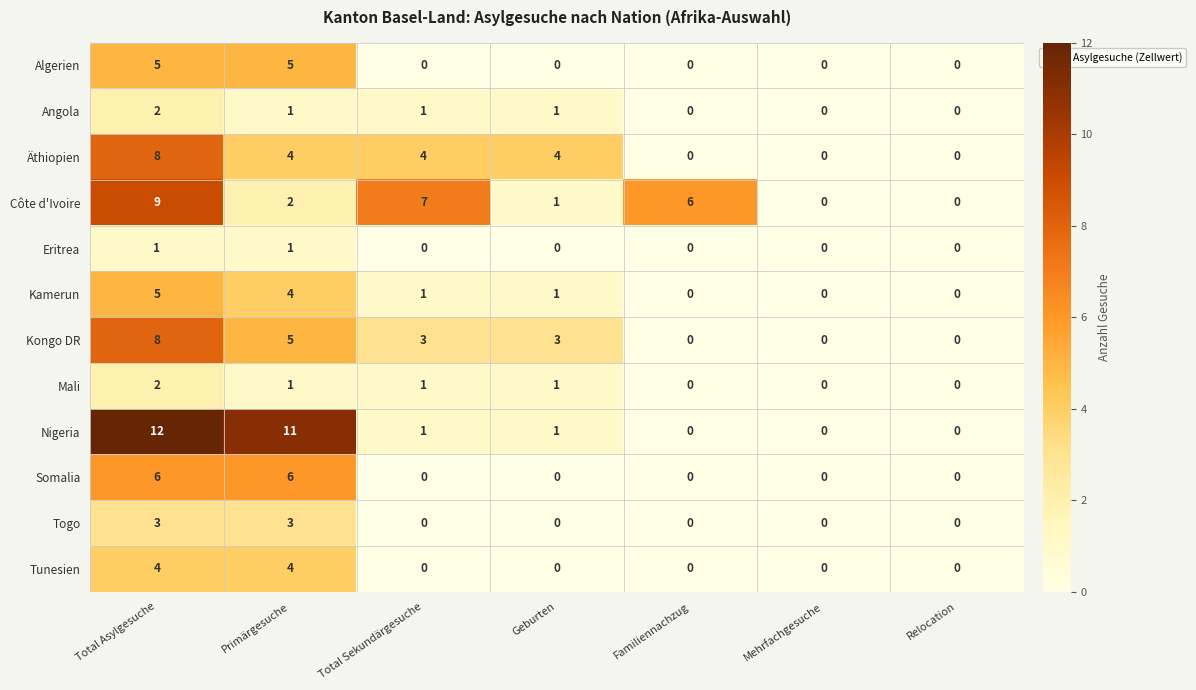

At which label does Mali first exceed 1?

Total Asylgesuche